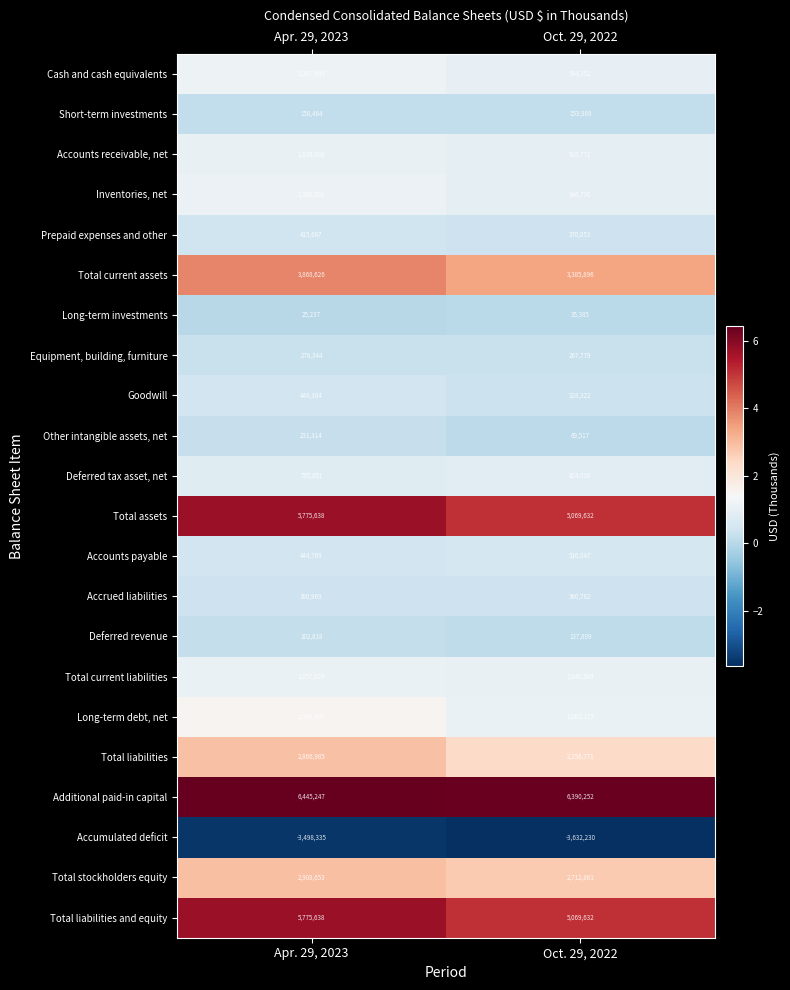

Which category has the lowest value across all series?

Oct. 29, 2022